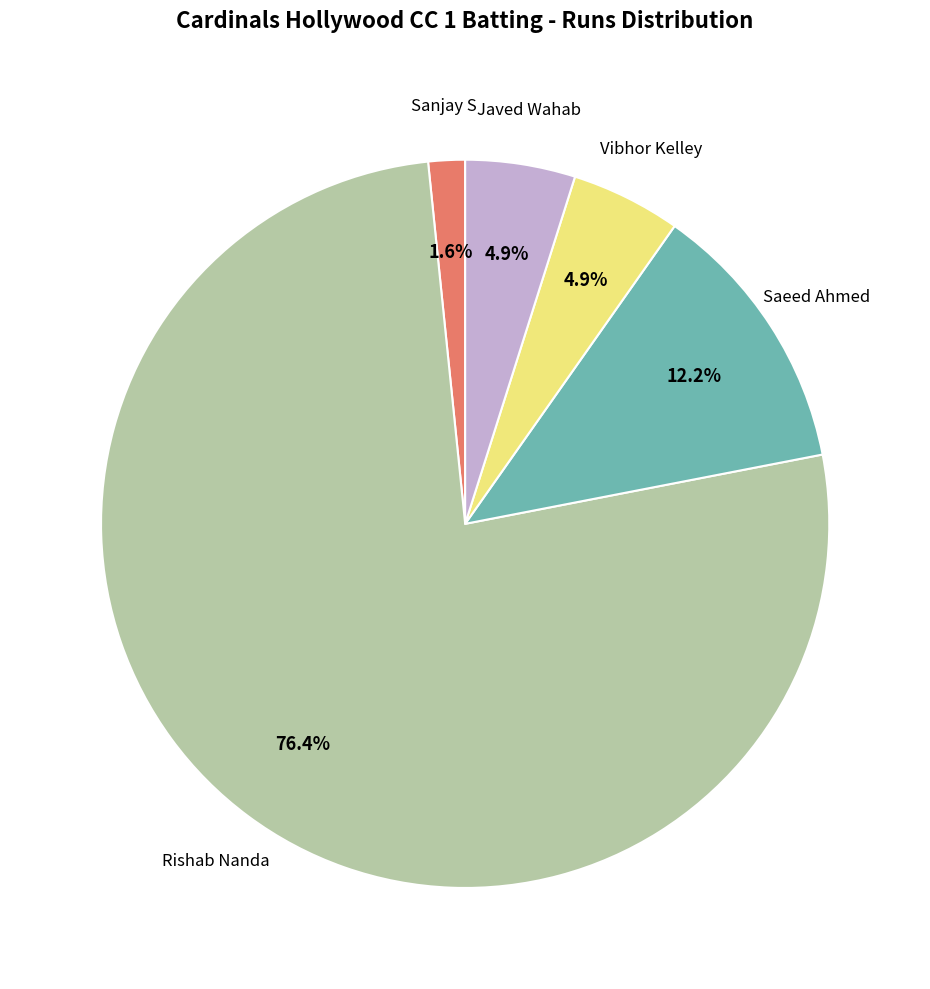

Count the number of slices in the pie.

5